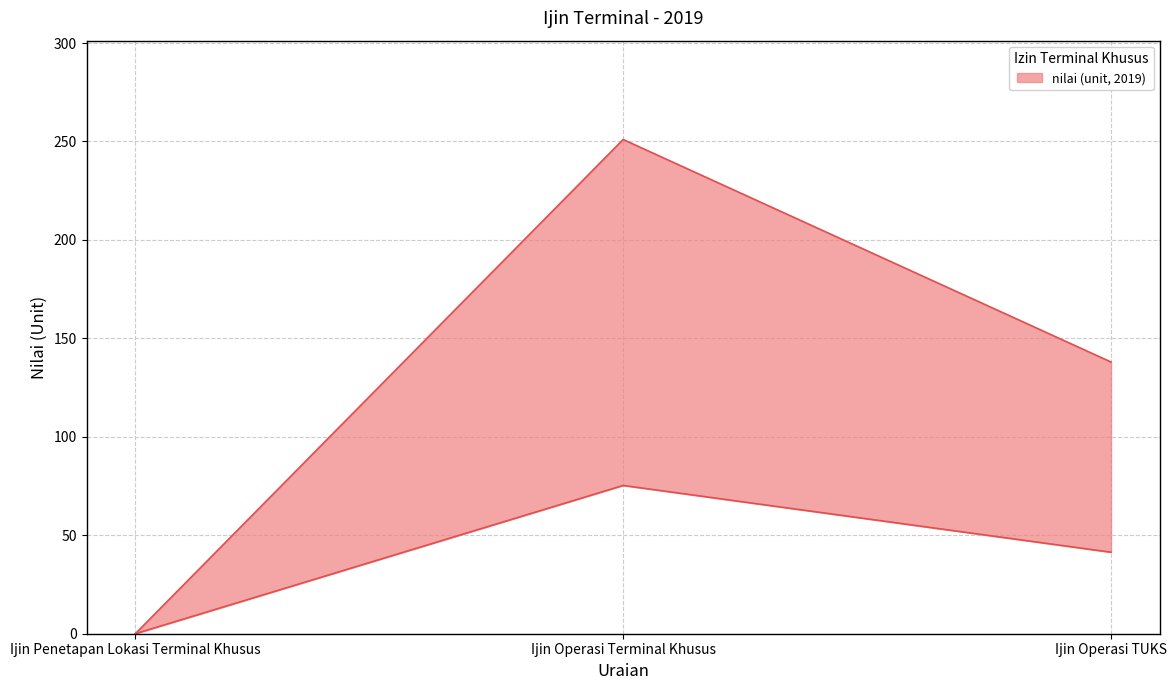

What is the maximum value shown in the chart?

251